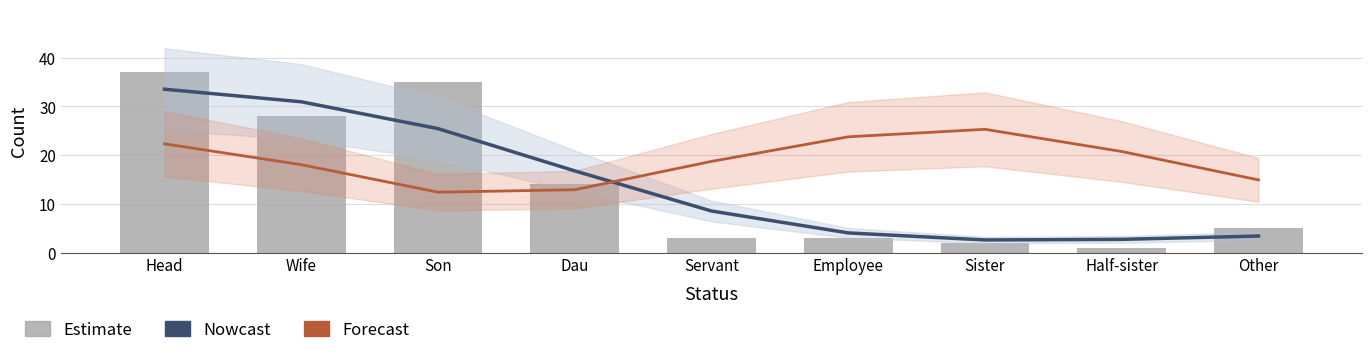

Are the bars grouped side by side (vs. stacked)?

Yes